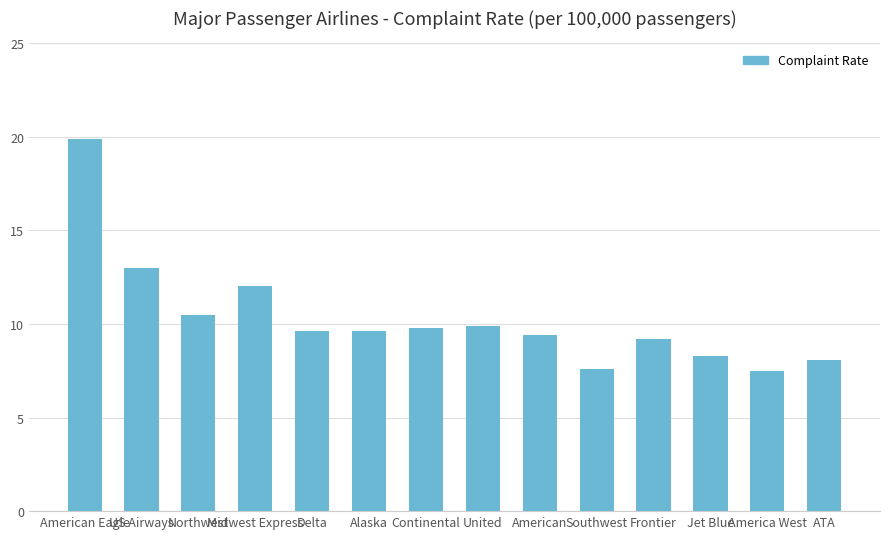

What is the sum of the values at Delta and Continental?

19.4